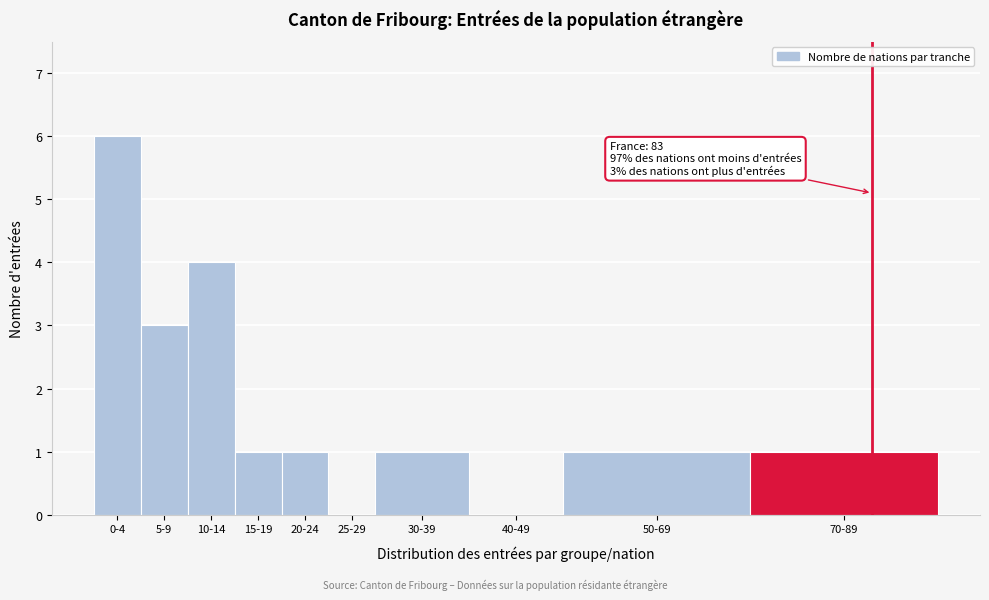

Reading left to right, extract all data points from this chart.

0-4=6	5-9=3	10-14=4	15-19=1	20-24=1	25-29=0	30-39=1	40-49=0	50-69=1	70-89=1